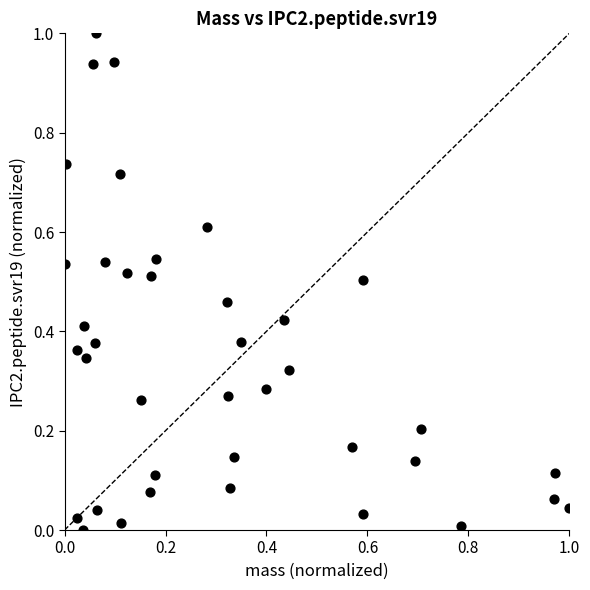

What is the range of Y values (max minus min)?

1.0